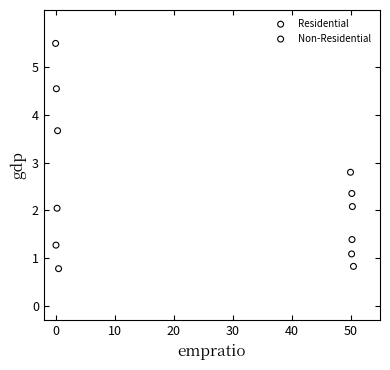

What are all the series names shown in the legend?

Residential, Non-Residential